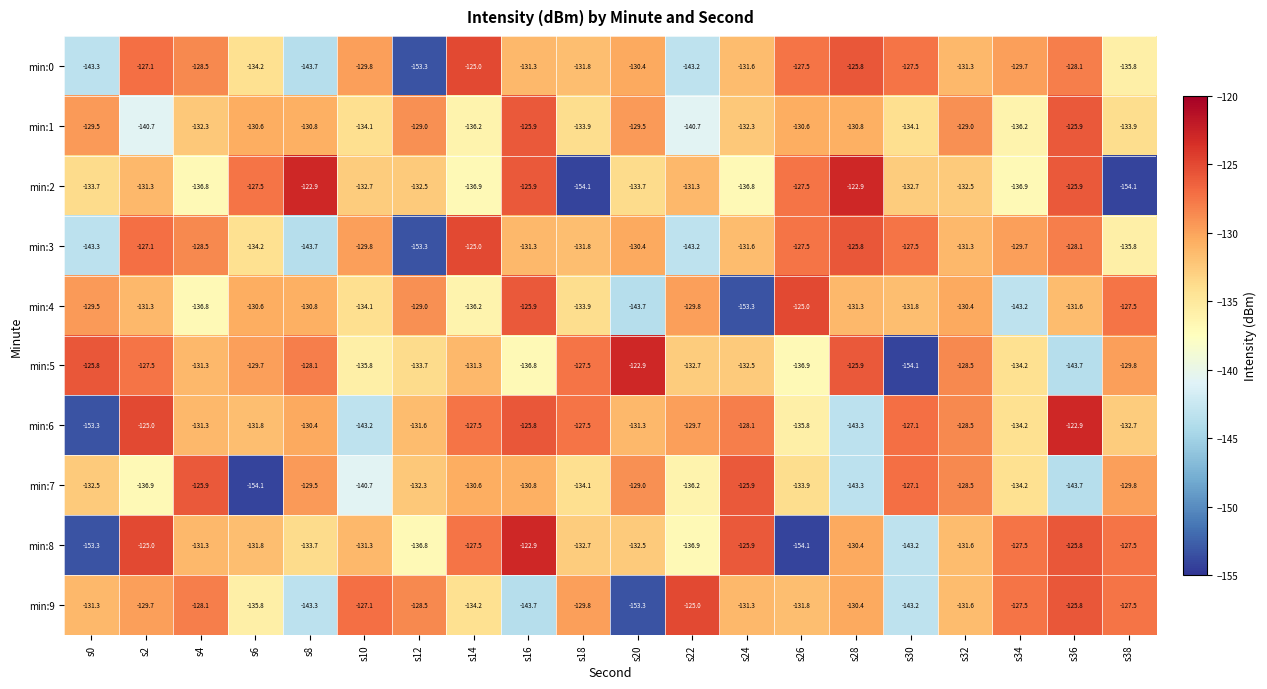

What is the highest value of the min:9 series?

-125.0